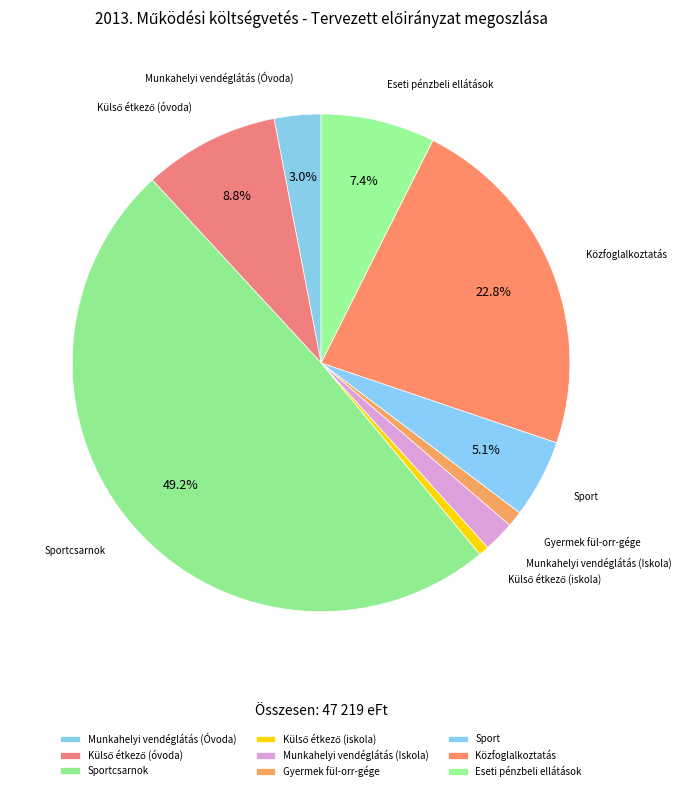

How much of the chart is everything except Közfoglalkoztatás?

77.2%